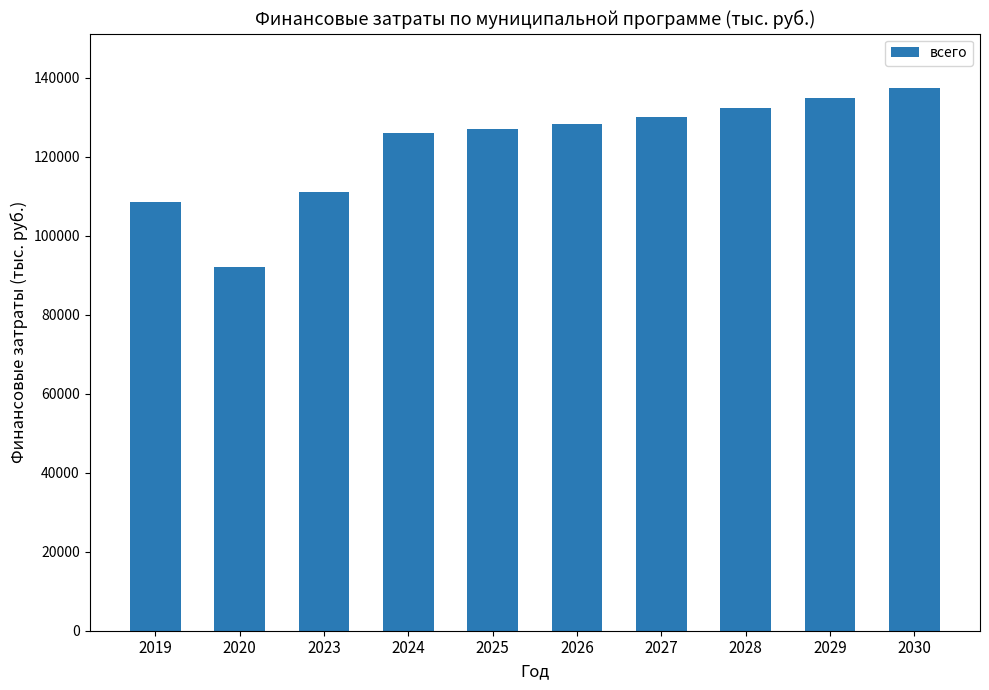

What is the average value?

122753.7